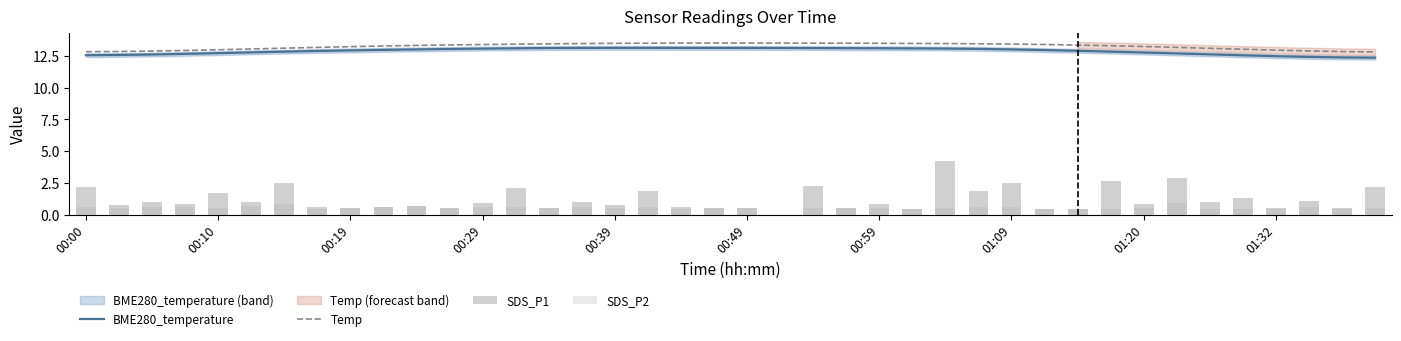

At which category is the sum across all series the highest?

26